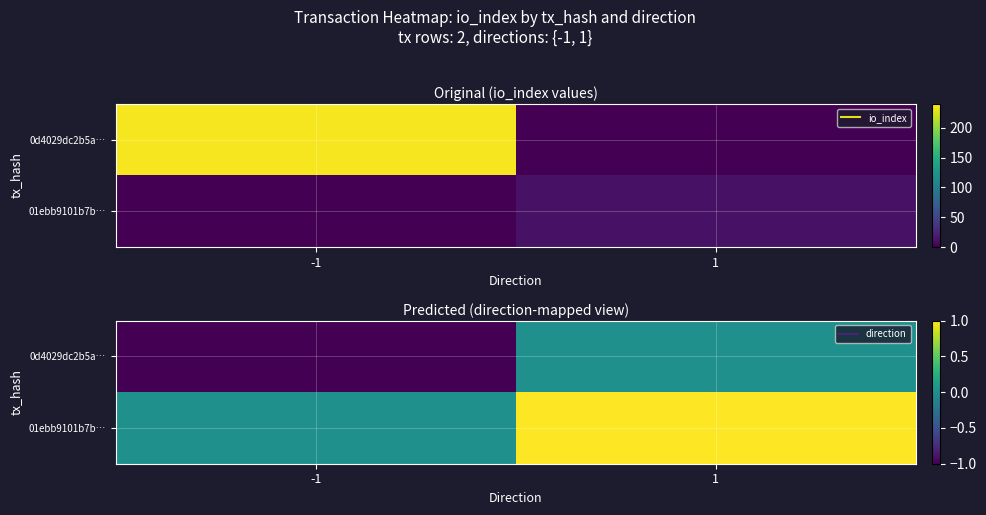

The 0d4029dc2b5a… series shows 0 at 1. True or false?

False